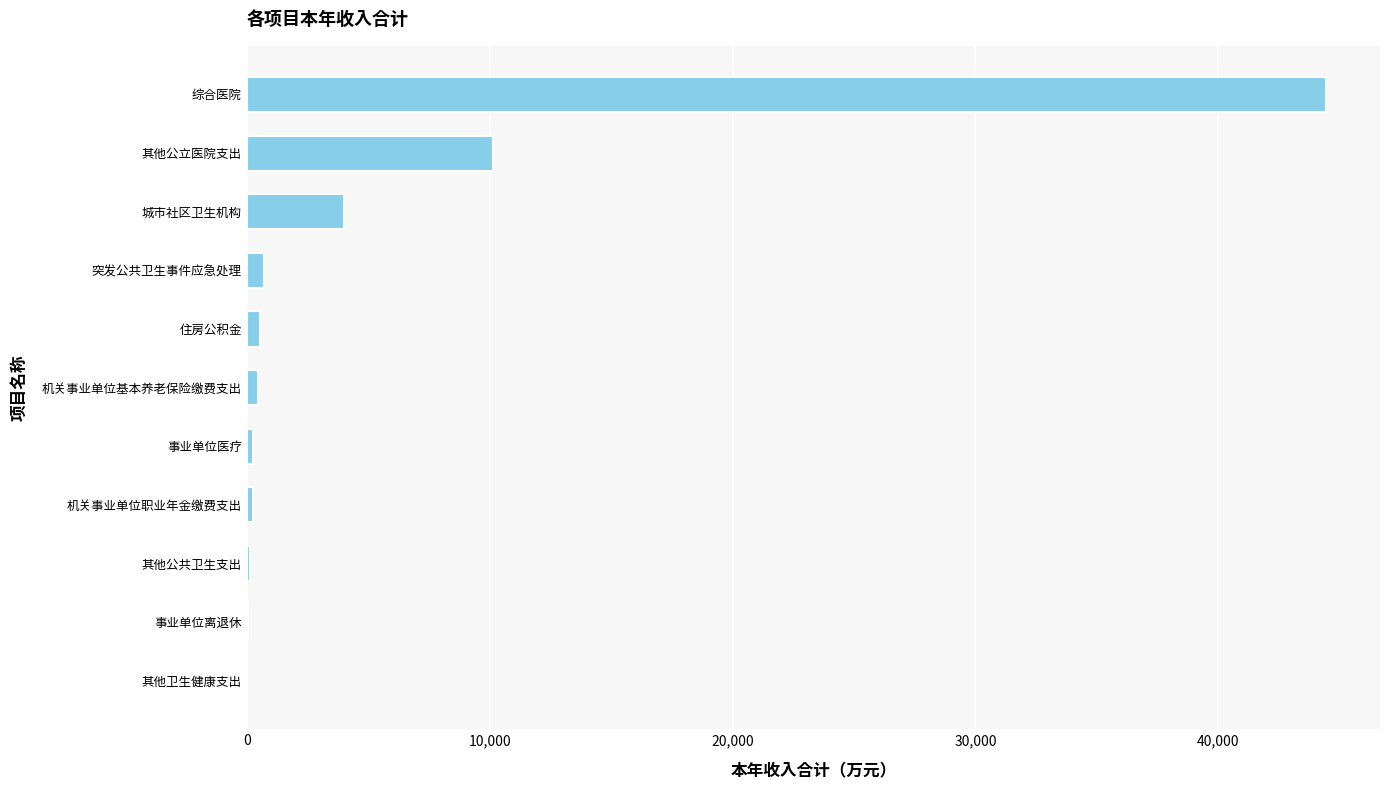

Does the chart contain stacked bars?

No